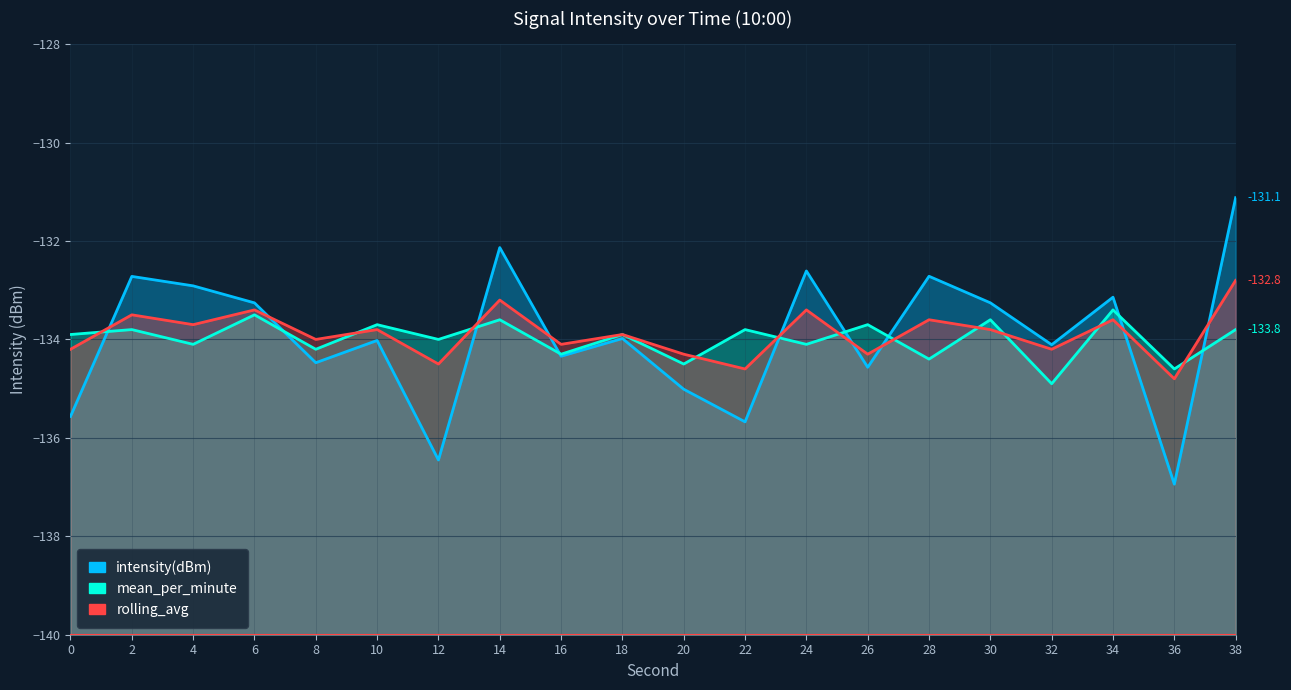

At which label does rolling_avg reach its minimum?

36